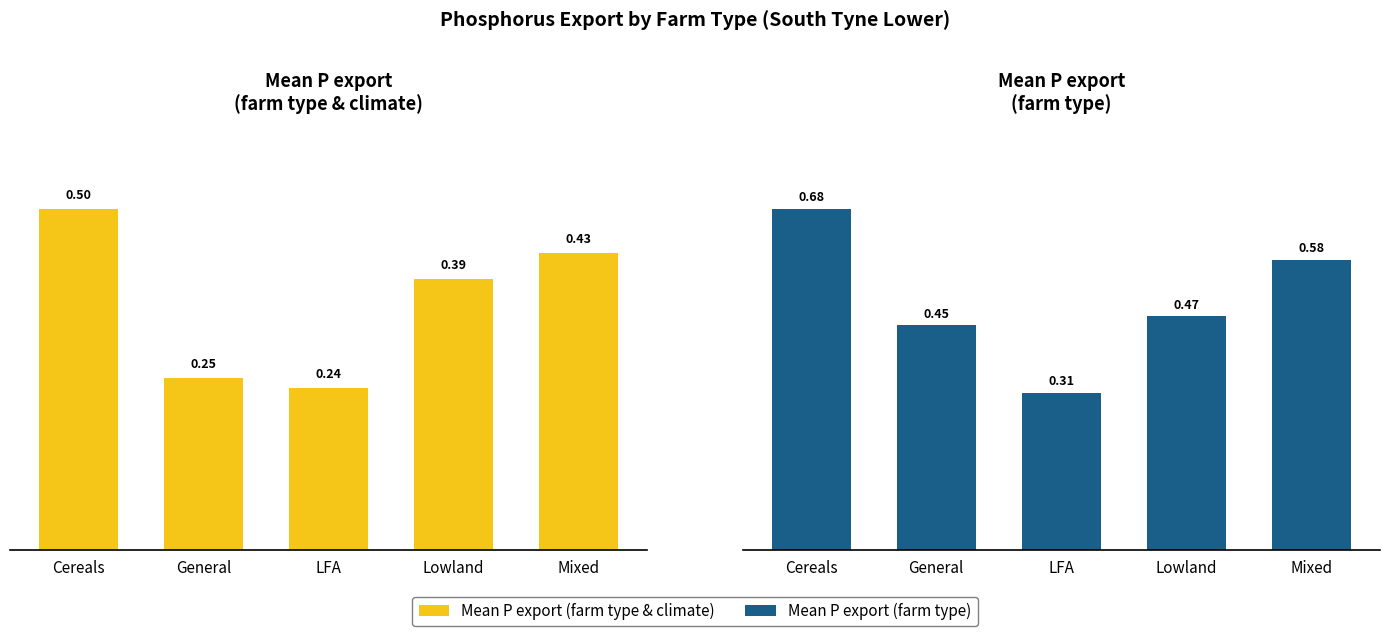

Count the Mean P export (farm type & climate) values in the range 0 to 1.

5